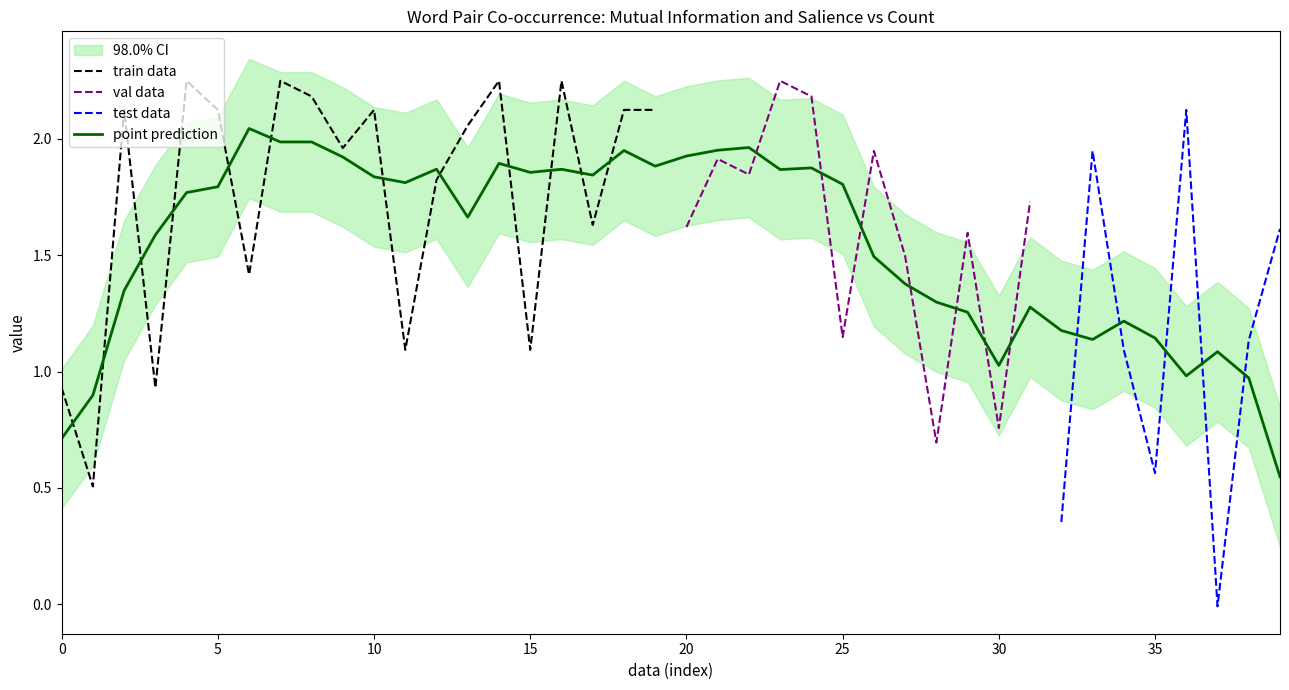

What is the minimum value for train data?

0.5